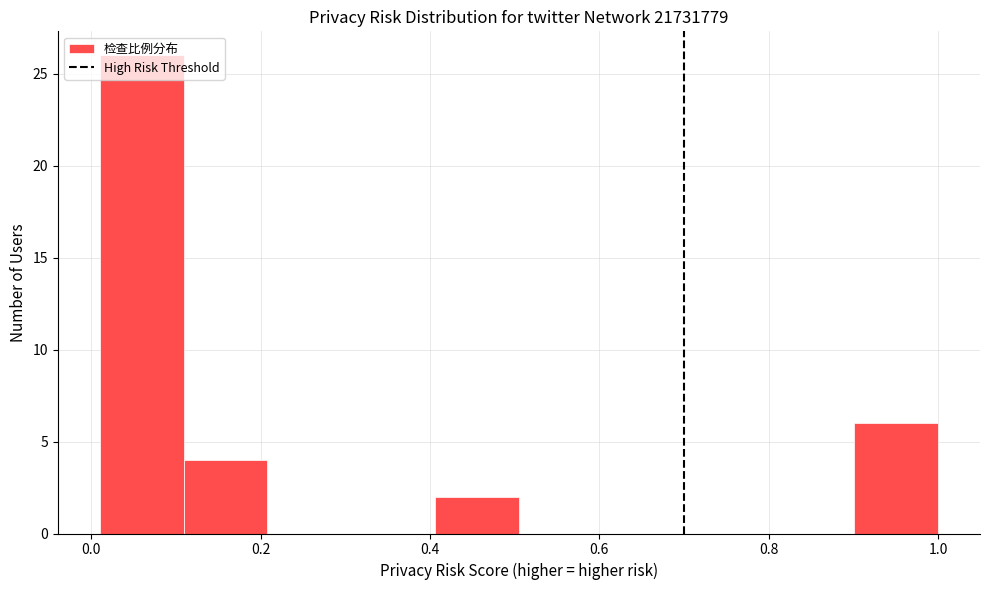

Reading left to right, transcribe this chart: for each bar, give the range it covers on the x-axis and its height. Neither the bar edges nor the heights are printed on the chart, so give them approximately, as read against the axes.

0.02 to 0.10: 26
0.10 to 0.20: 4
0.20 to 0.30: 0
0.30 to 0.40: 0
0.40 to 0.50: 2
0.50 to 0.60: 0
0.60 to 0.70: 0
0.70 to 0.80: 0
0.80 to 0.90: 0
0.90 to 1.00: 6